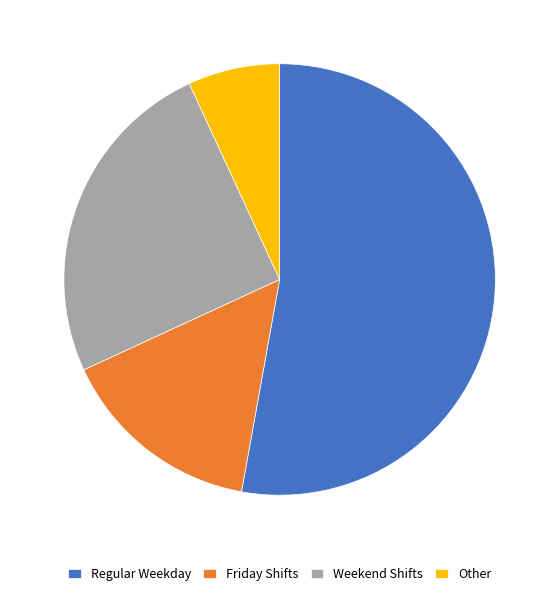

Is it true that Weekend Shifts is 25% of the pie?

True